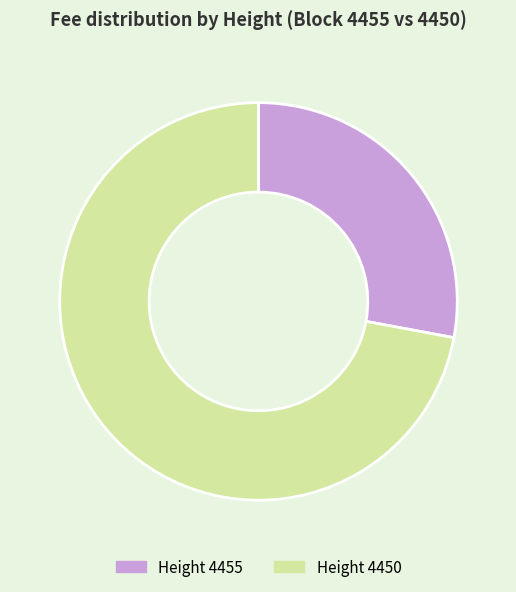

How many slices are in this pie chart?

2